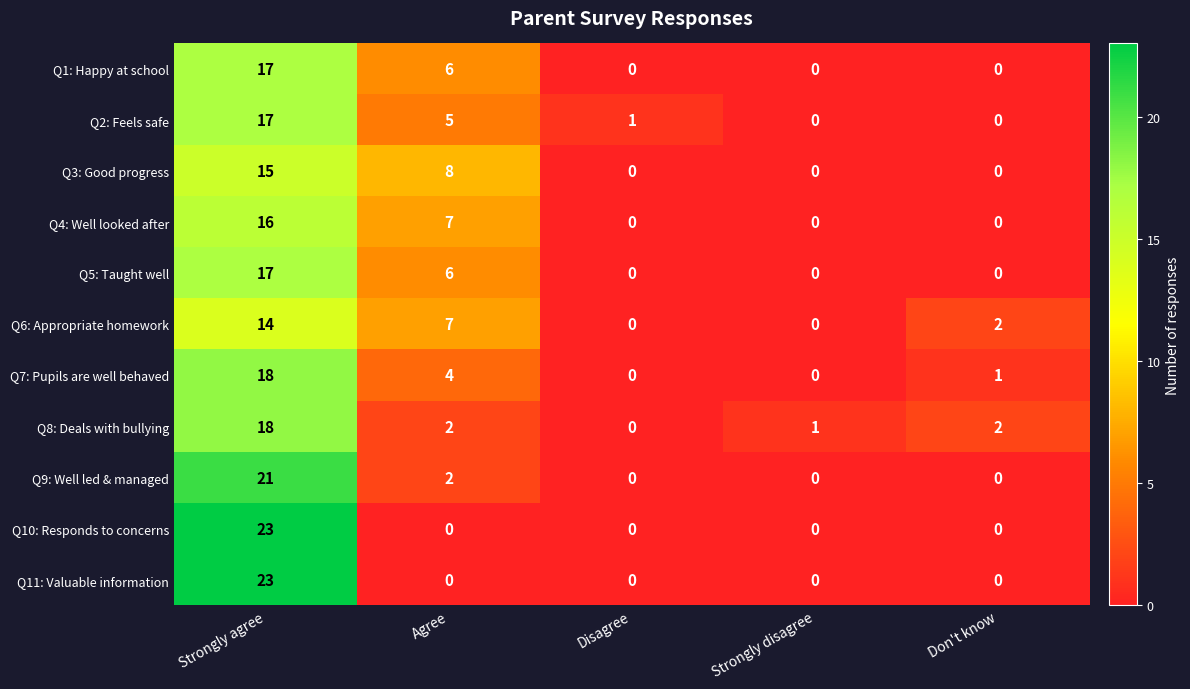

What is the difference between the maximum and second lowest values in the Q4: Well looked after series?

16